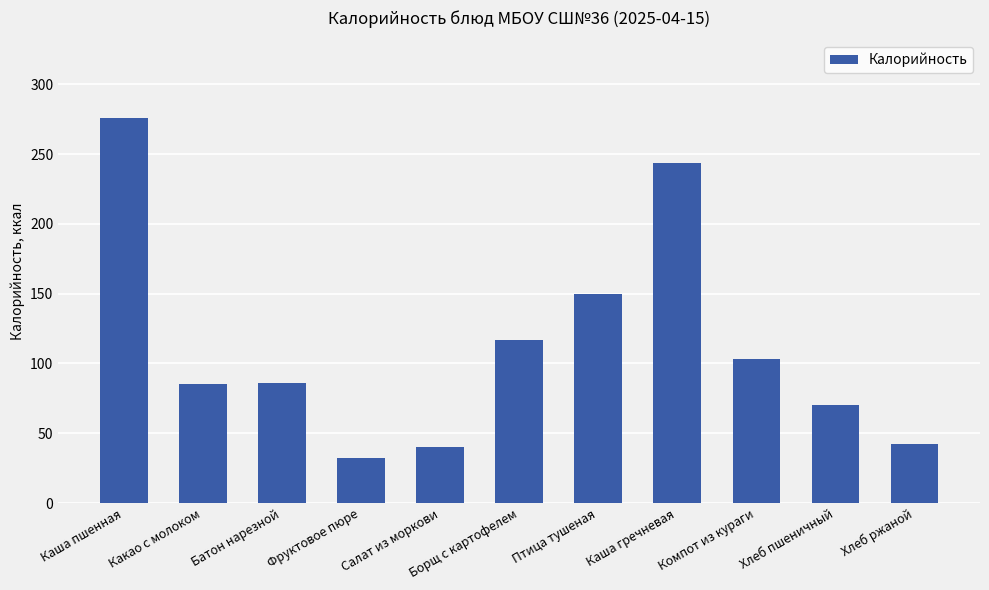

Count the number of data series in this chart.

1